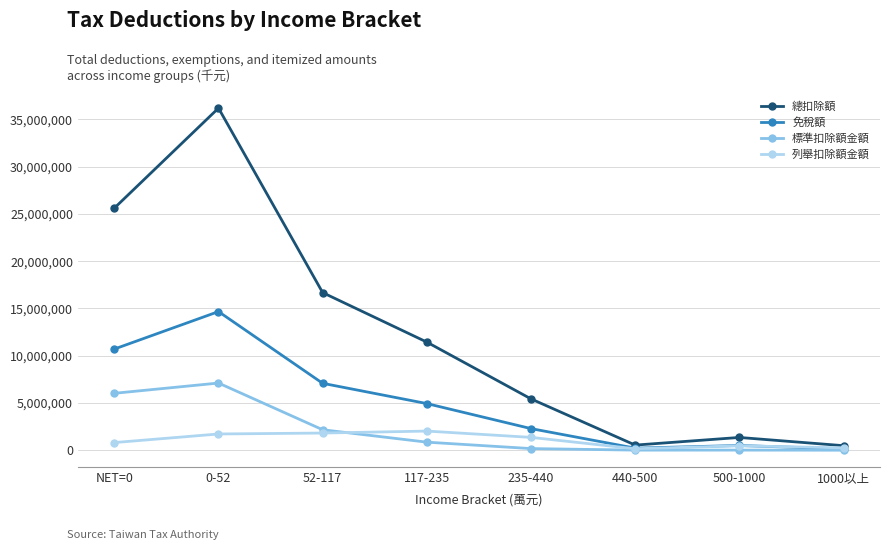

At which category is the sum across all series the highest?

0-52